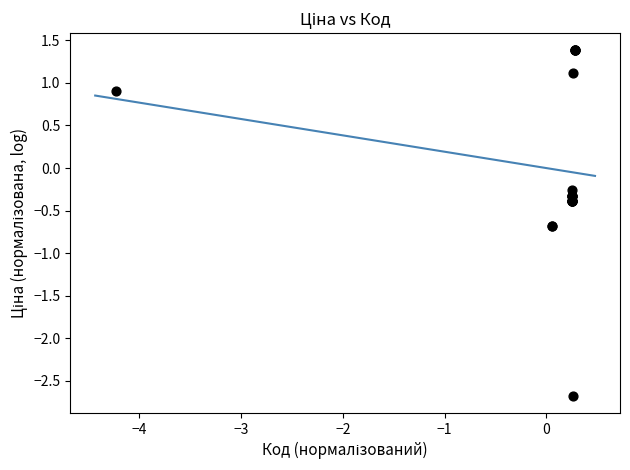

What Y value in the scatter plot is closest to 0?

-0.3